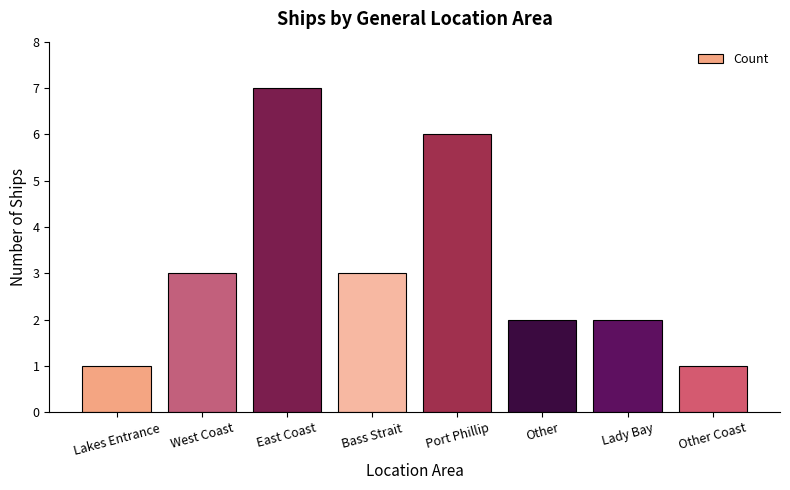

True or false: the data shows 1 at Lakes Entrance.

True